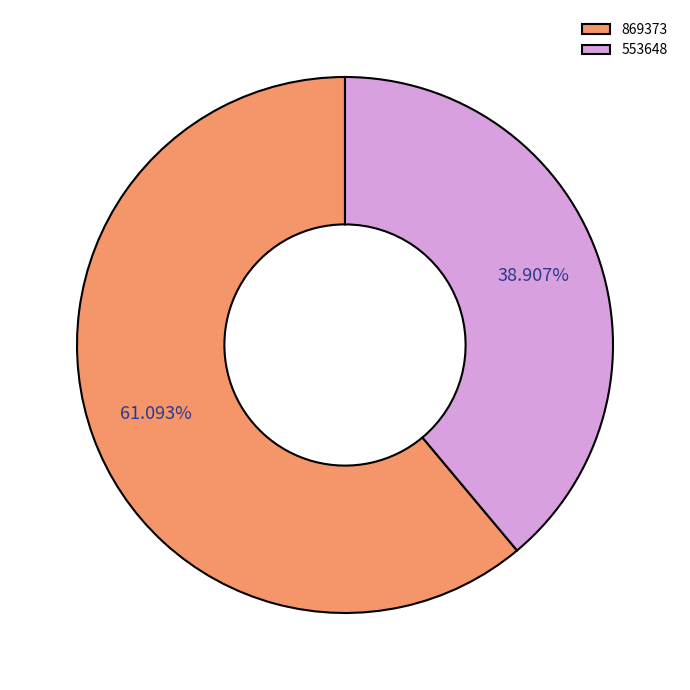

Which slice is the smallest?

553648